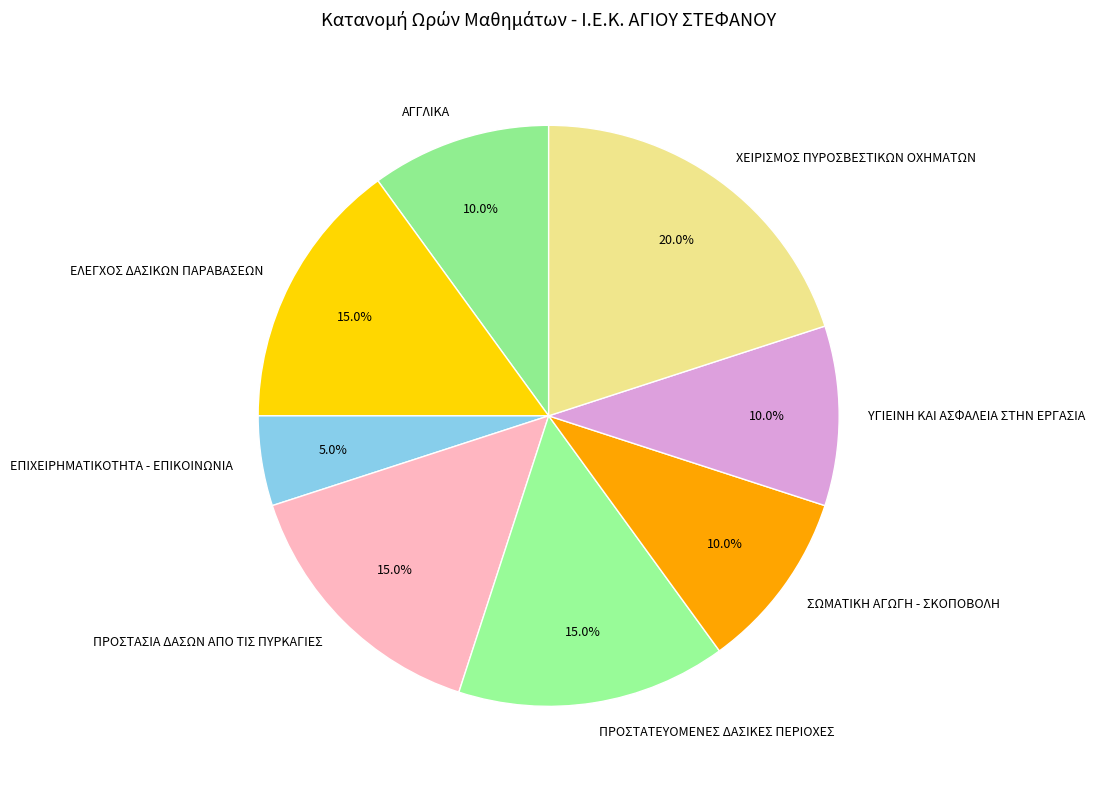

Is it true that ΥΓΙΕΙΝΗ ΚΑΙ ΑΣΦΑΛΕΙΑ ΣΤΗΝ ΕΡΓΑΣΙΑ is 1% of the pie?

False